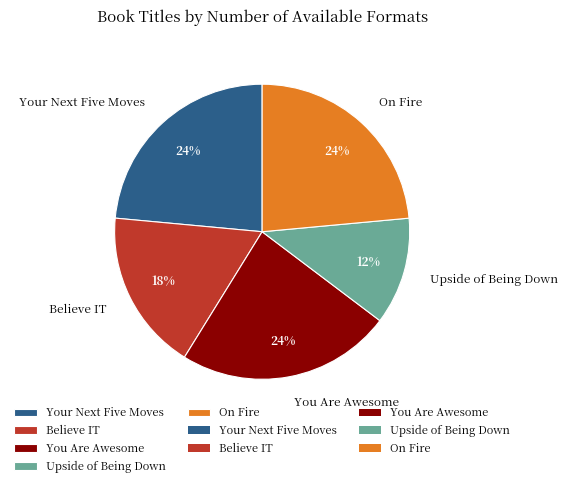

How many segments does this pie chart have?

5